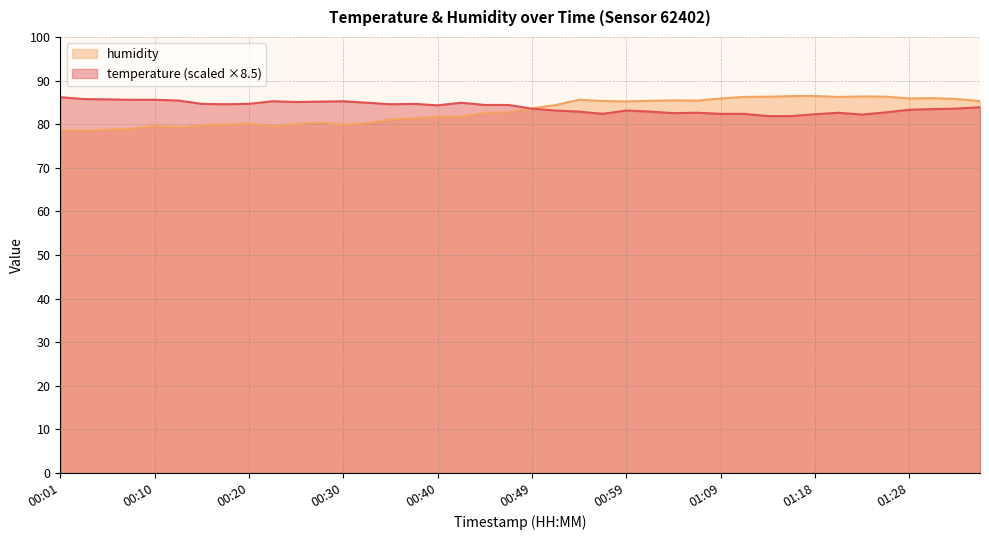

Does the chart display data point markers on the line(s)?

No